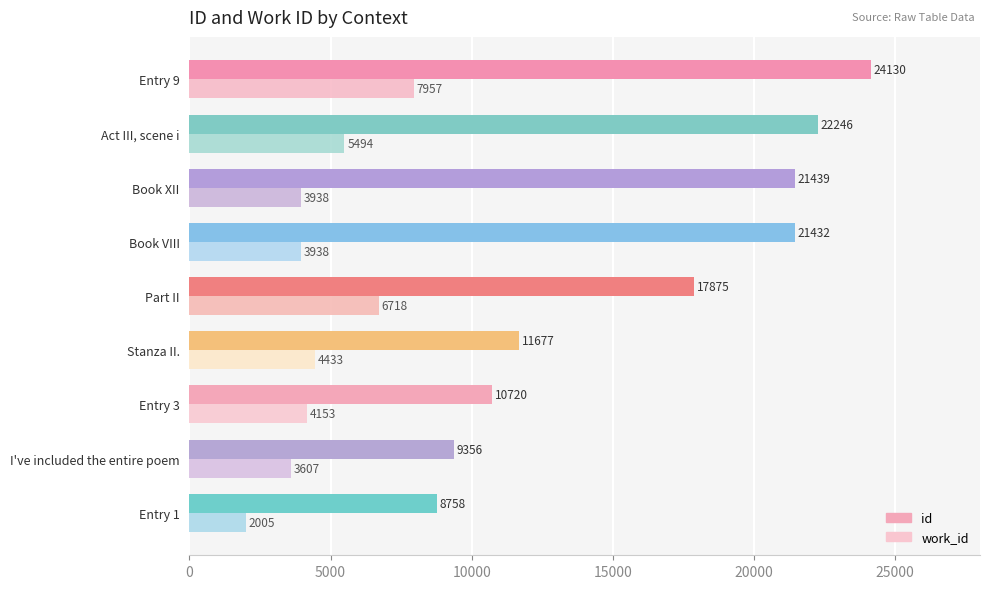

Where is work_id nearest to the value 4981?

Act III, scene i